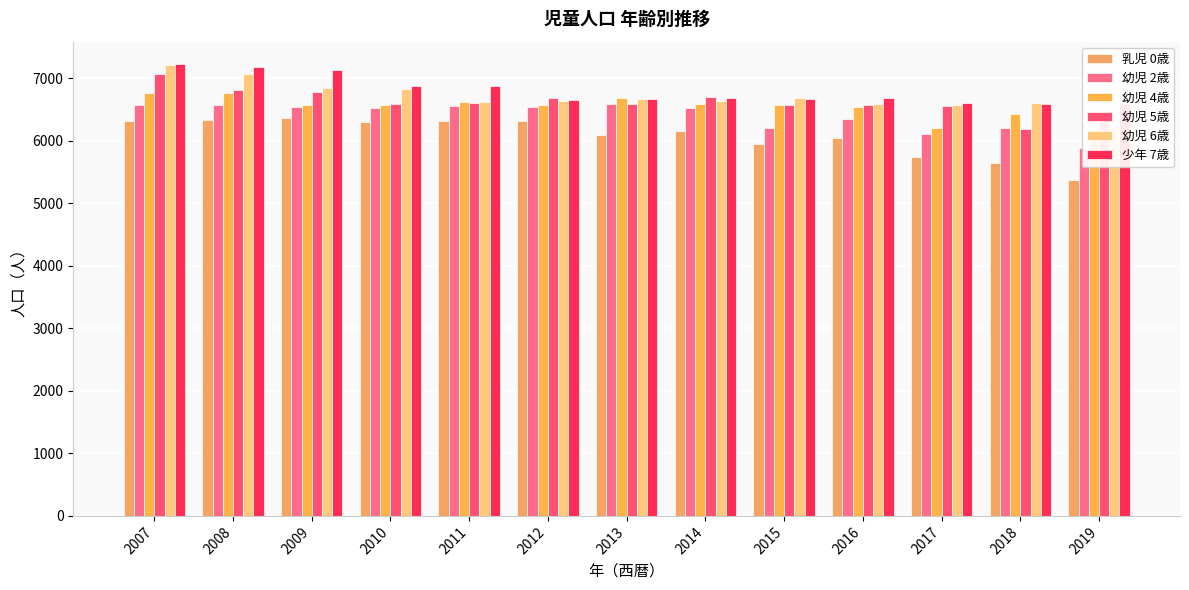

At which label does 幼児 2歳 reach its peak?

2013